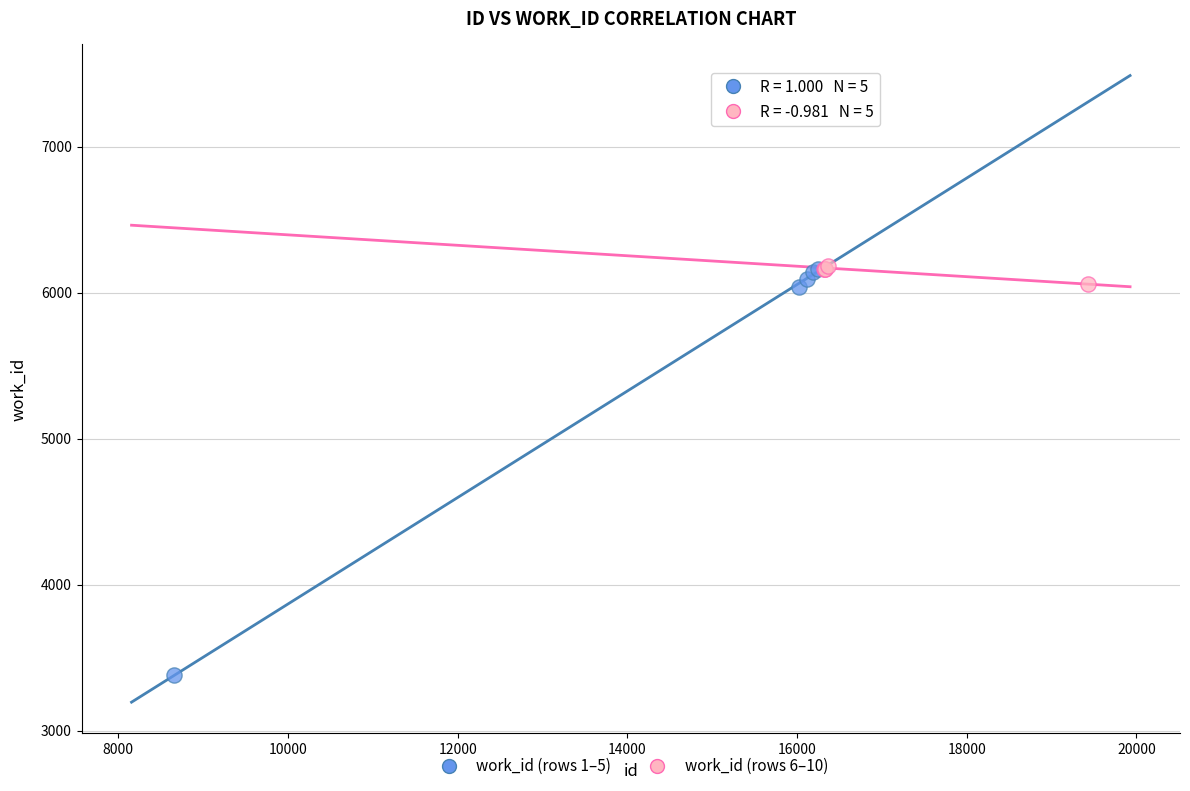

Which series has the largest Y range (max minus min)?

work_id (rows 1–5)